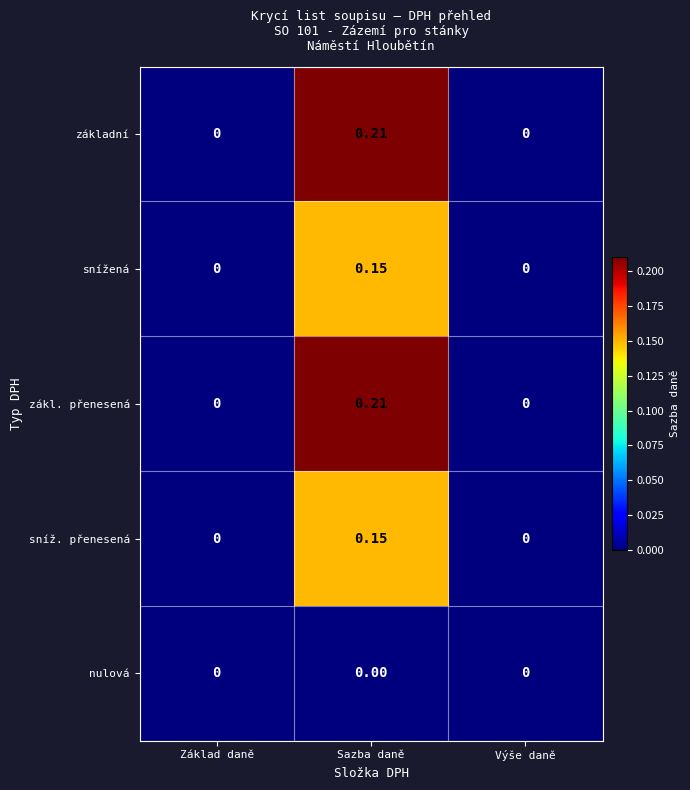

At which label does sníž. přenesená reach its peak?

Sazba daně